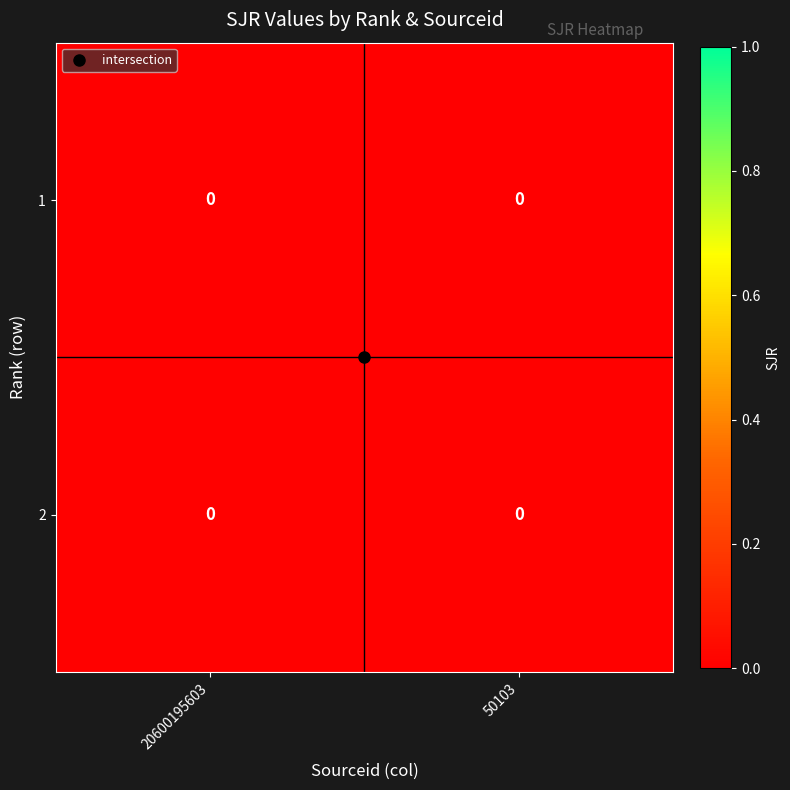

At which category is the sum across all series the highest?

20600195603